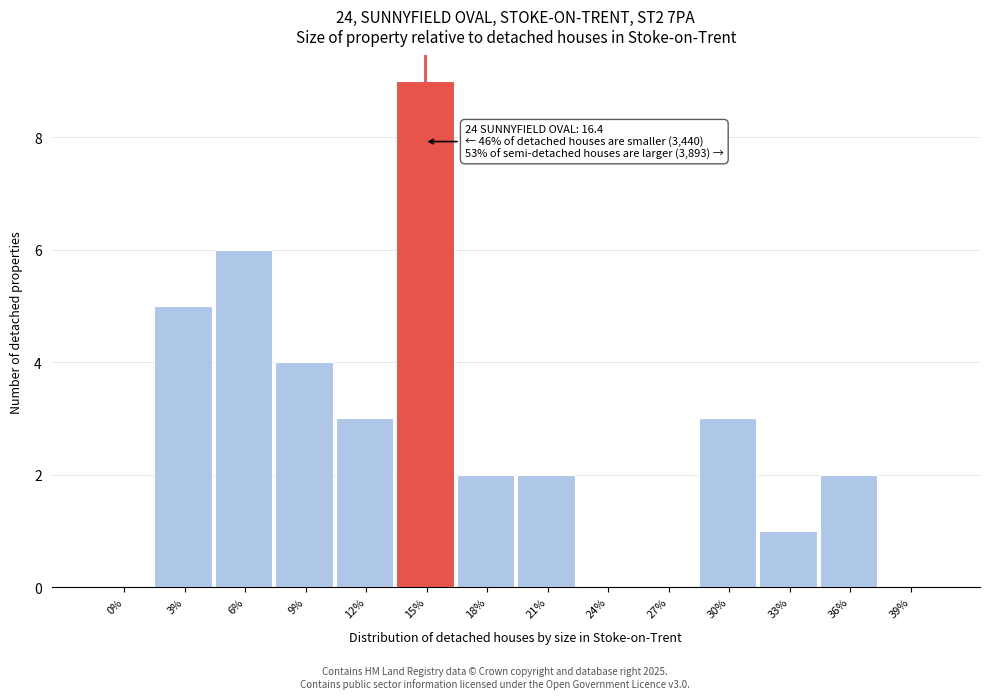

Reading left to right, what are all the values shown in this chart?

0%=0	3%=5	6%=6	9%=4	12%=3	15%=9	18%=2	21%=2	24%=0	27%=0	30%=3	33%=1	36%=2	39%=0